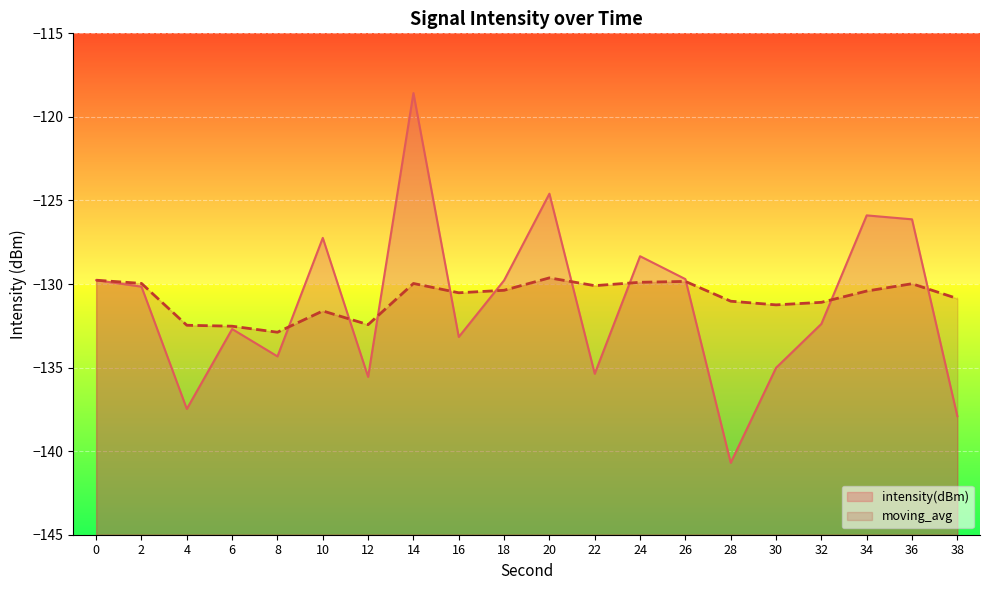

At which label is moving_avg closest to -131?

28